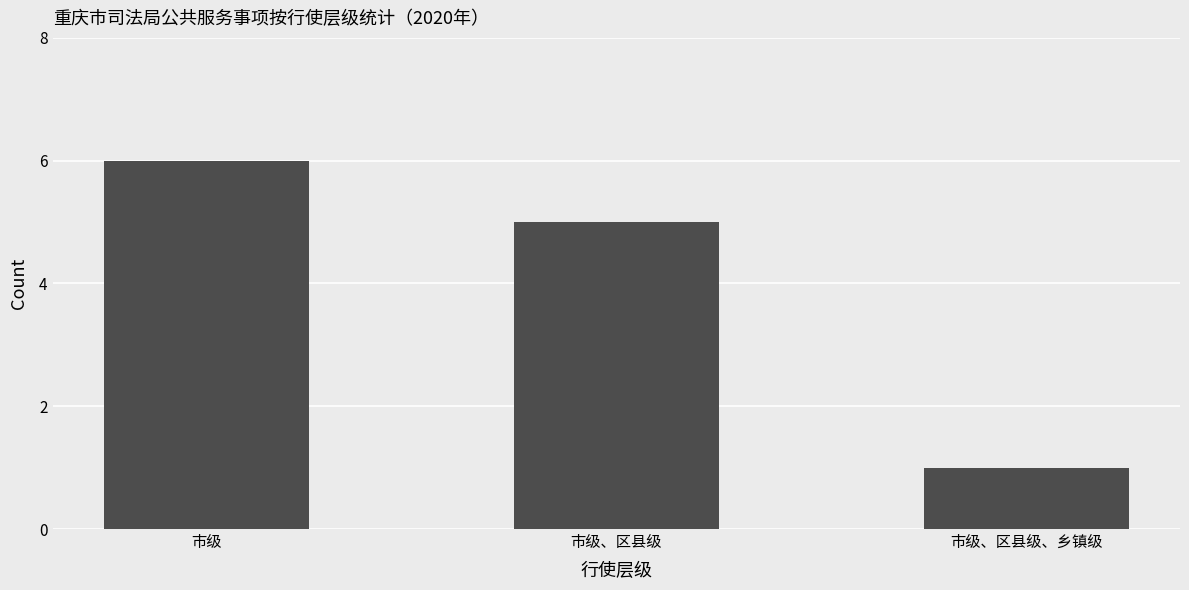

How many data points does each series have?

3